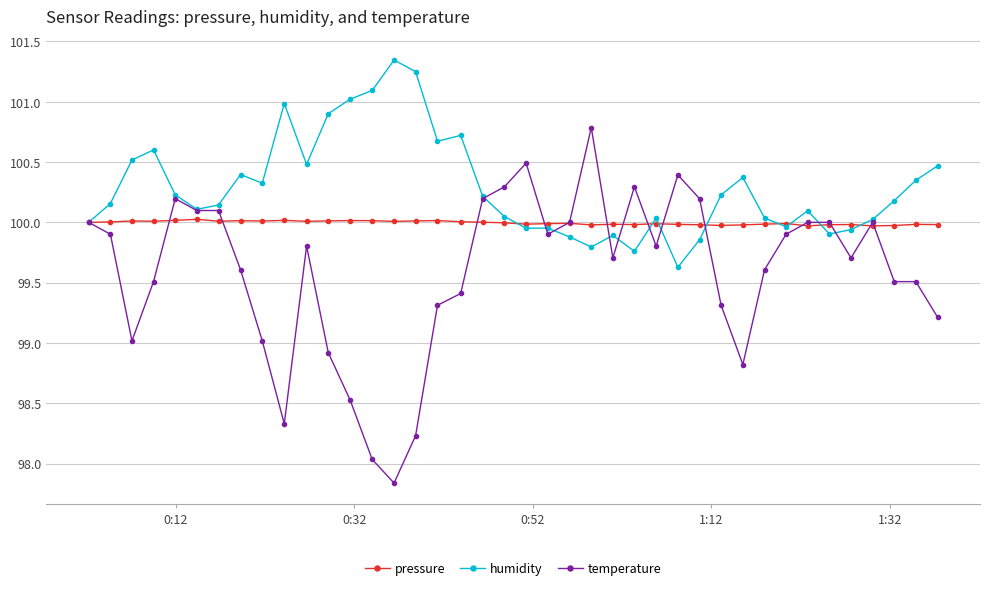

Which series has the widest spread of values?

temperature